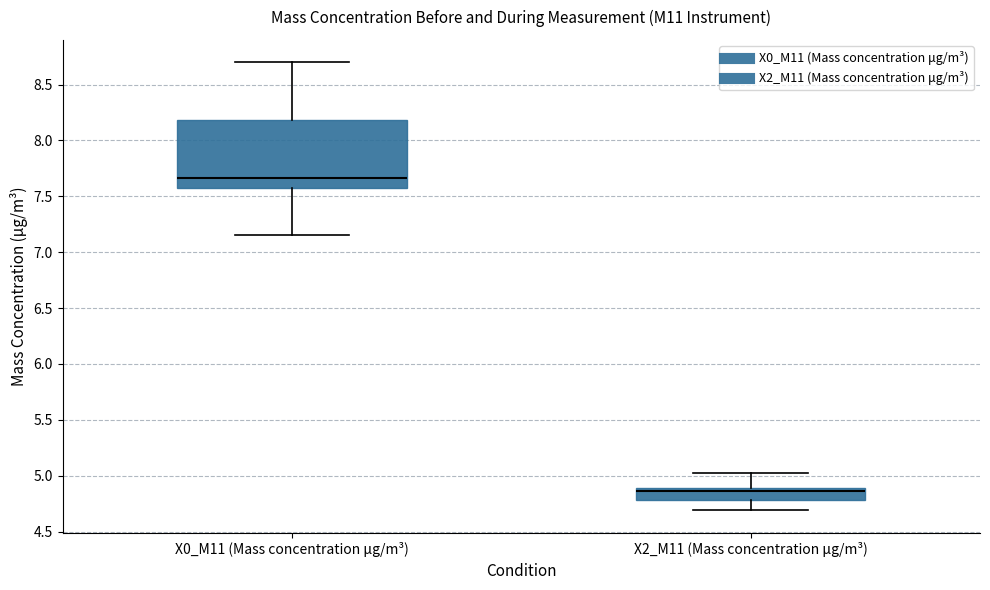

Reading left to right, transcribe this box plot: for each box, give where its median line is, the range the box spans, and where its two whiskers end, as read against the y-axis. The values are not printed on the chart, so give them approximately, as read against the axis.

X0_M11 (Mass concentration μg/m³): median 7.65, box 7.60 to 8.20, whiskers 7.15 to 8.70
X2_M11 (Mass concentration μg/m³): median 4.85, box 4.80 to 4.90, whiskers 4.70 to 5.00